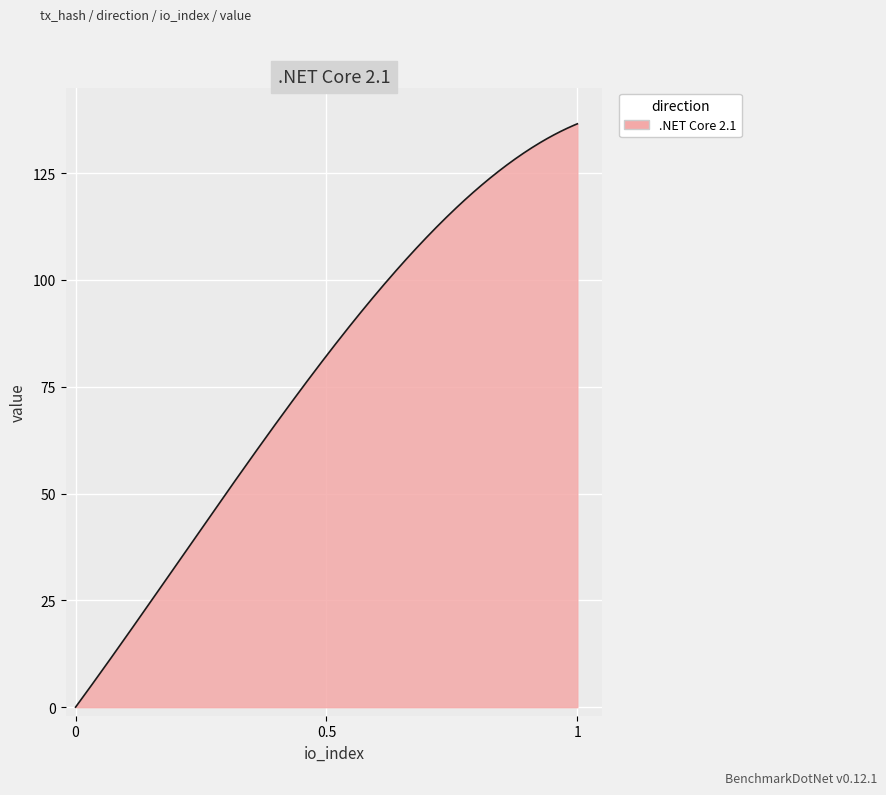

What is the maximum value shown in the chart?

136.5